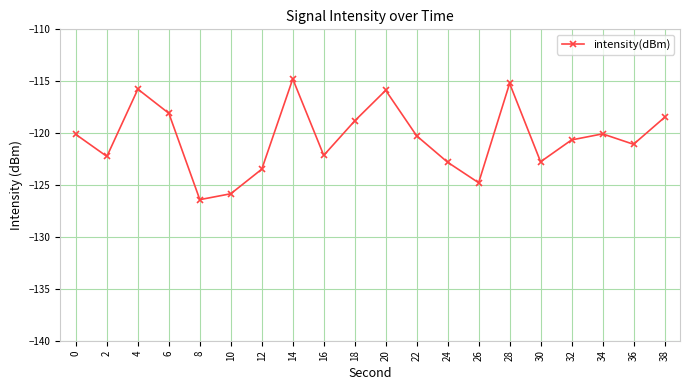

What is the difference between the maximum and minimum values?

11.6